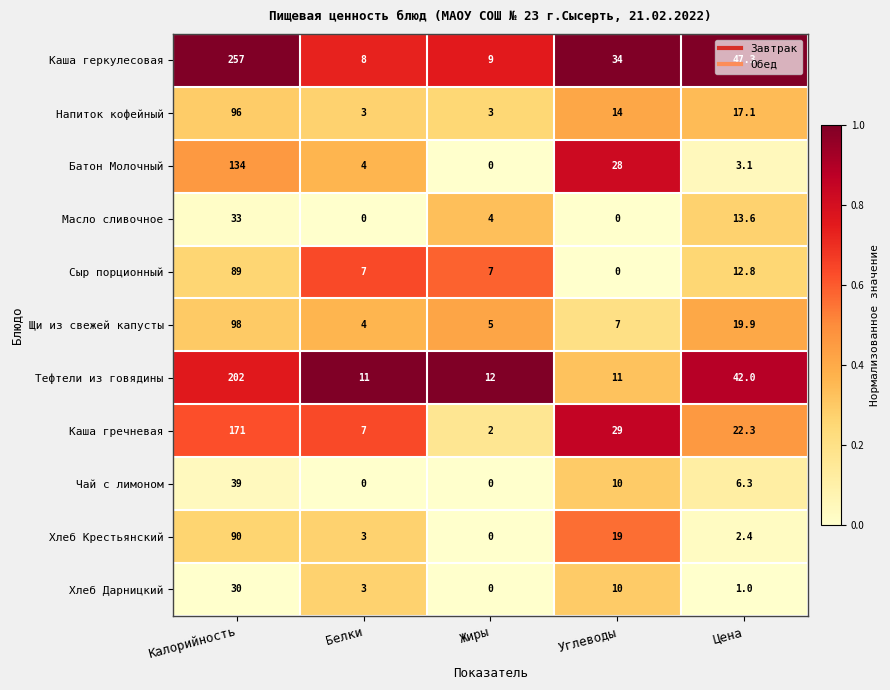

List the labels in order of Щи из свежей капусты value, smallest first.

Белки, Жиры, Углеводы, Цена, Калорийность